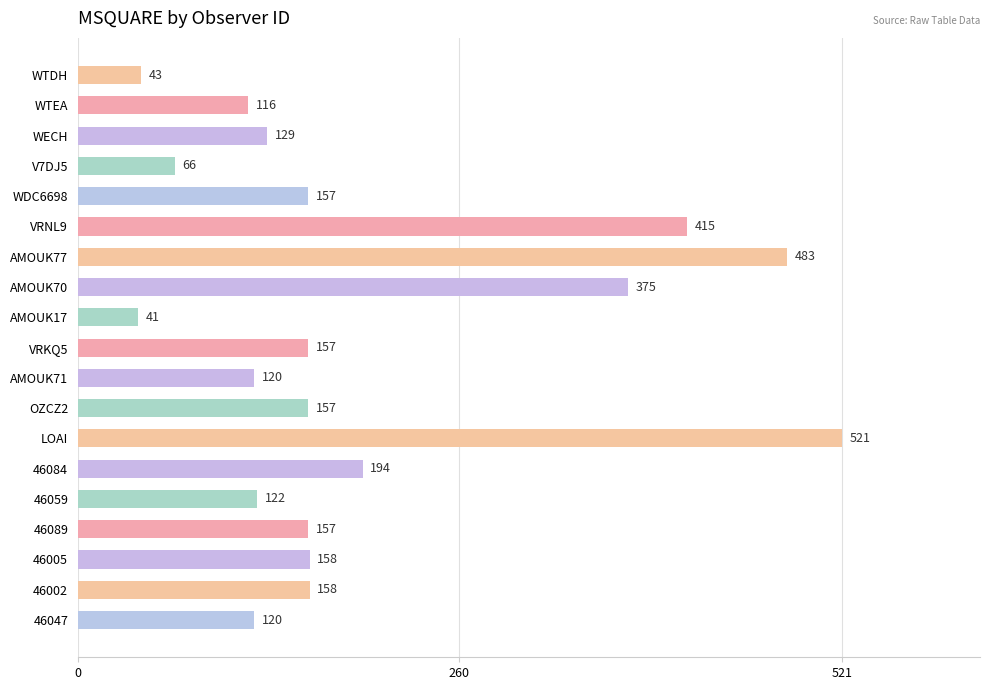

What is the difference between the second highest and minimum values?

442